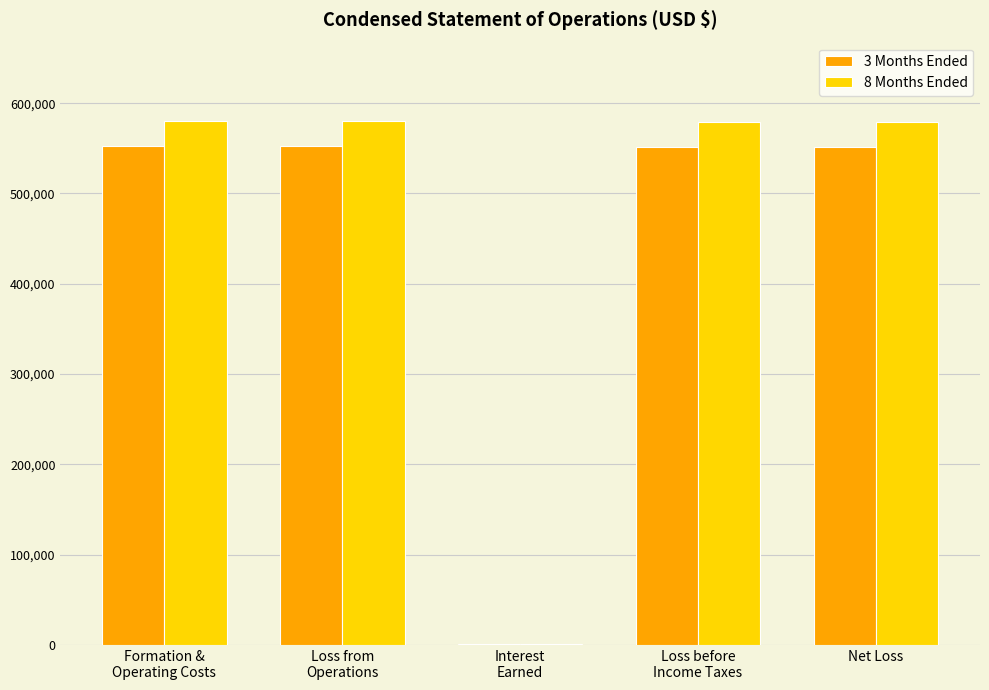

How many groups of bars are there?

5